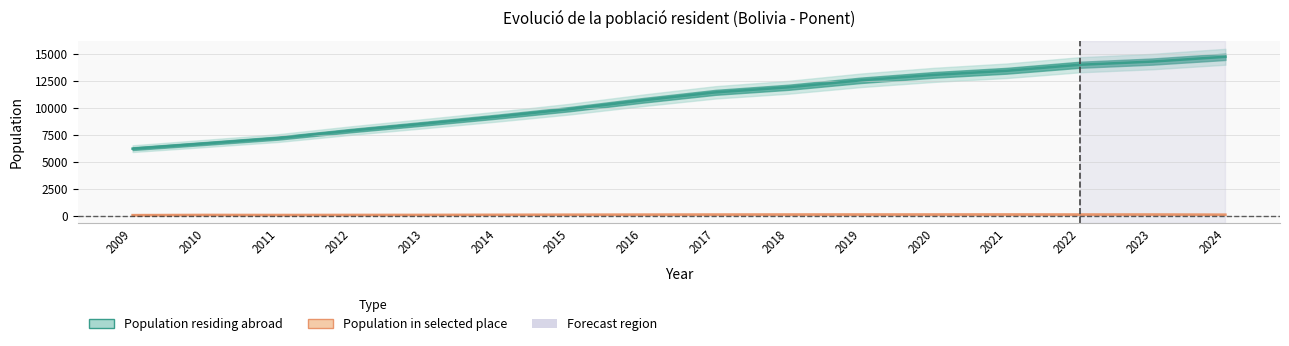

What is the difference between the maximum and second lowest values in the Population in selected place series?

50